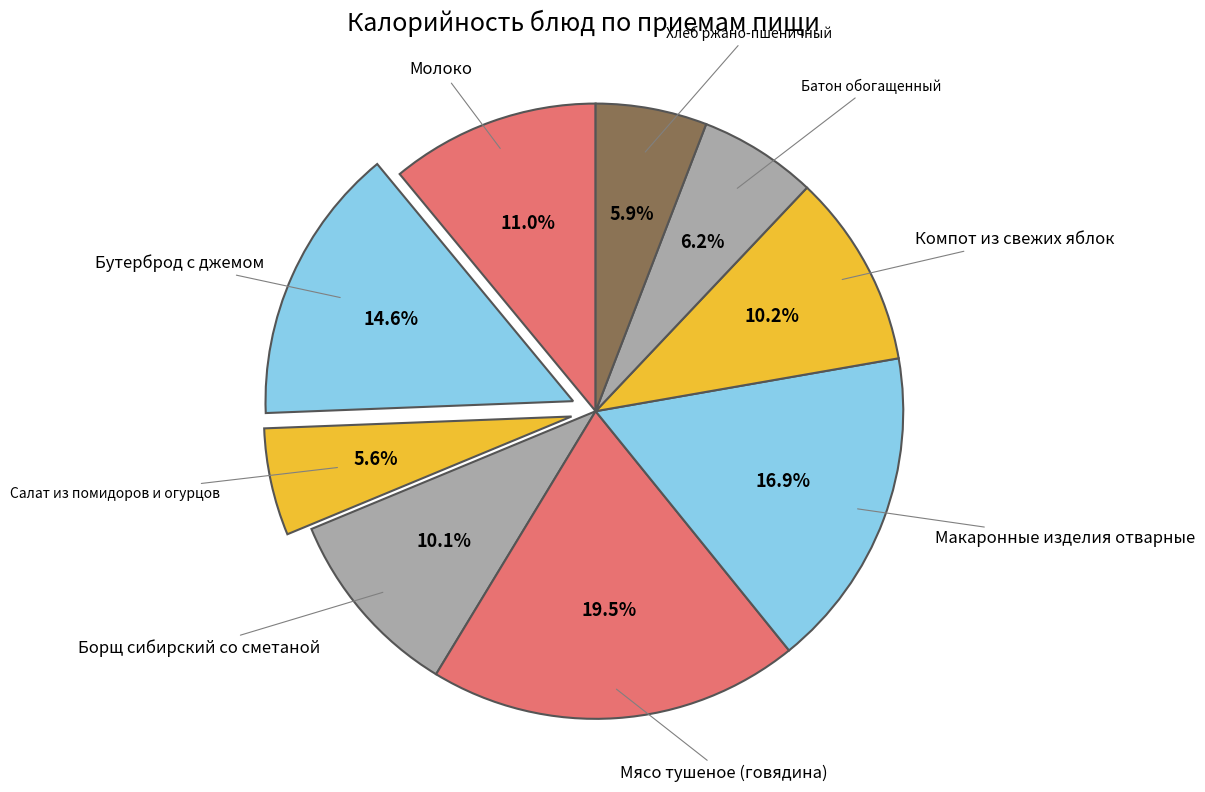

Count the number of slices in the pie.

9